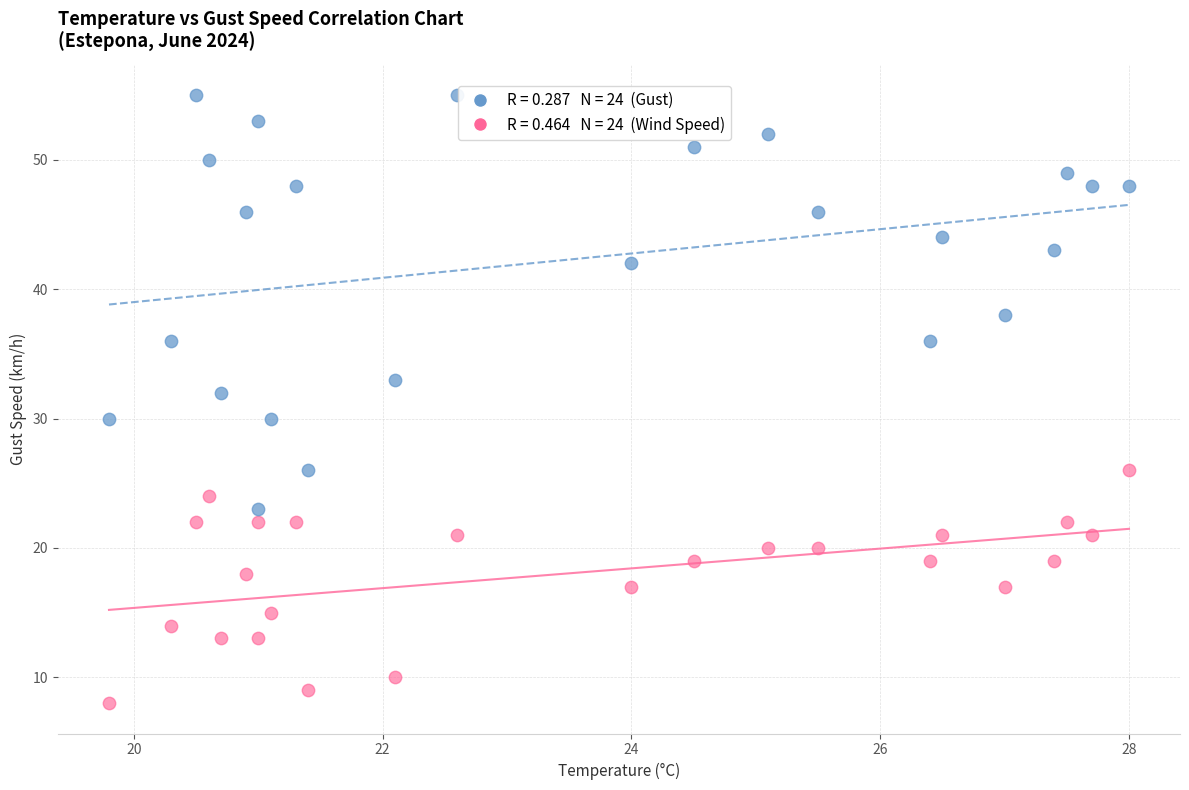

Across all data points, what is the range of Y values (max minus min)?

47